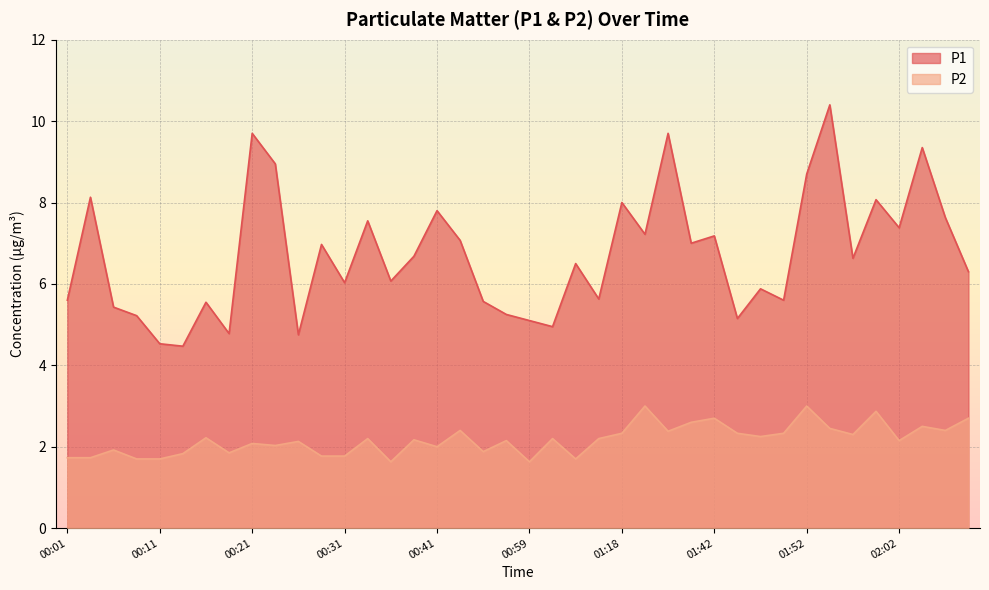

Is it true that P1 equals 9.8 at 01:04?

False